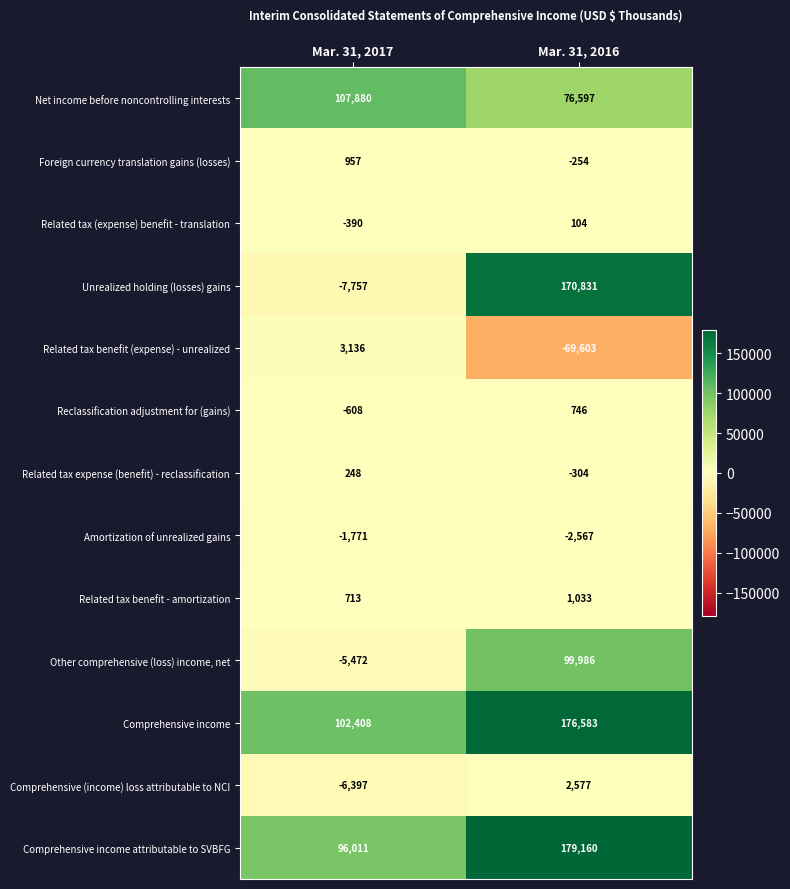

Which series has the largest total across all categories?

Comprehensive income